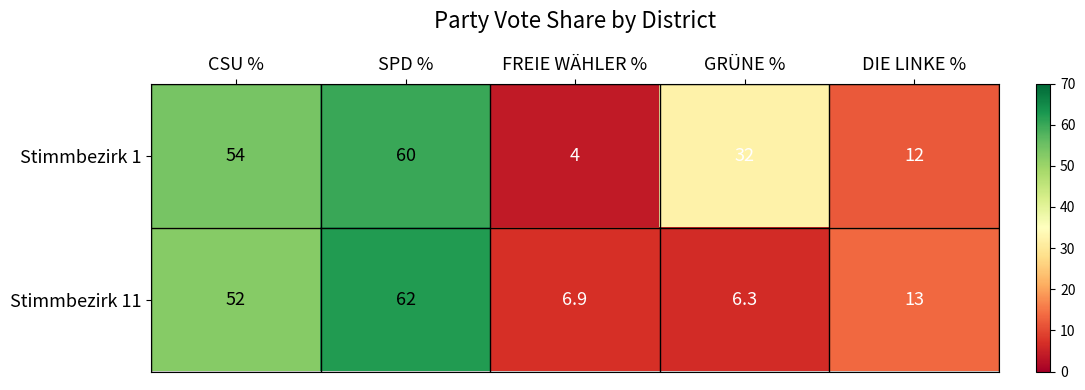

At how many categories does at least one series exceed 22?

3